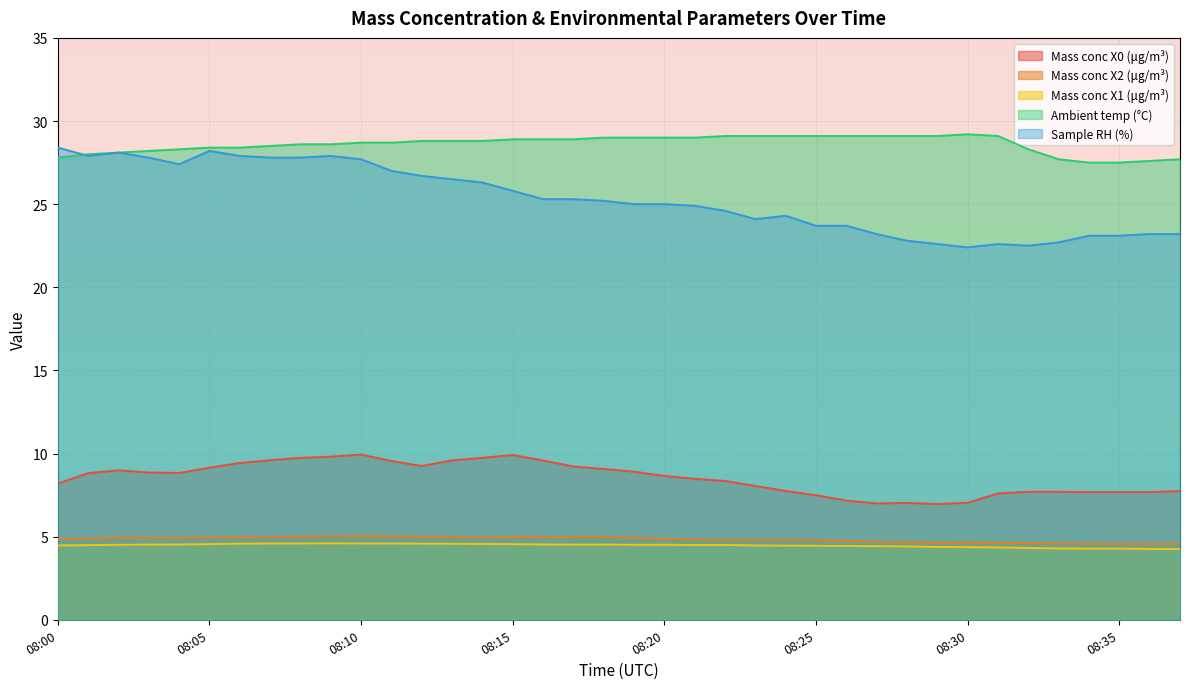

Between 08:04 and 08:35, which is larger?

08:04